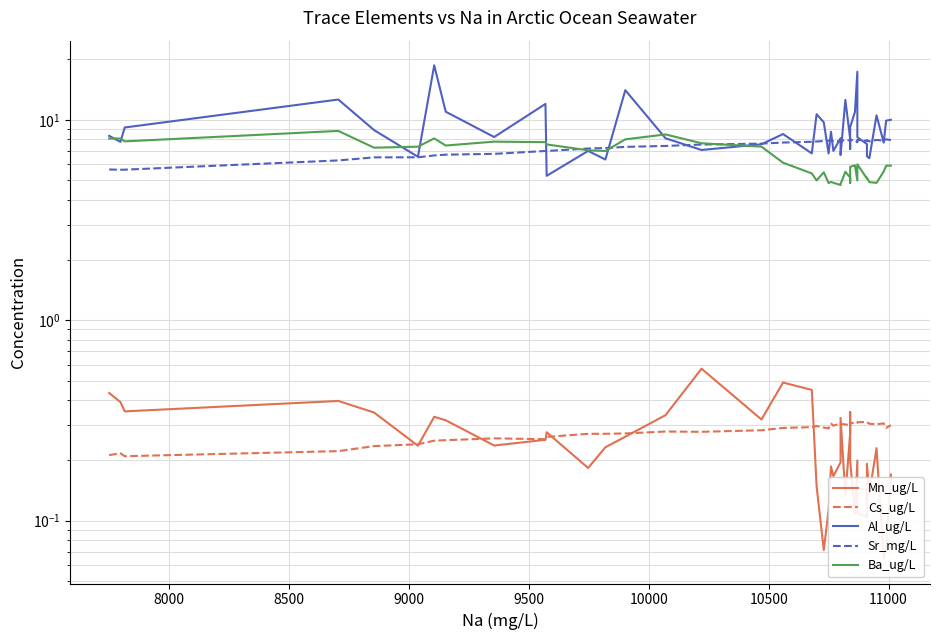

What is the smallest value displayed?

0.1